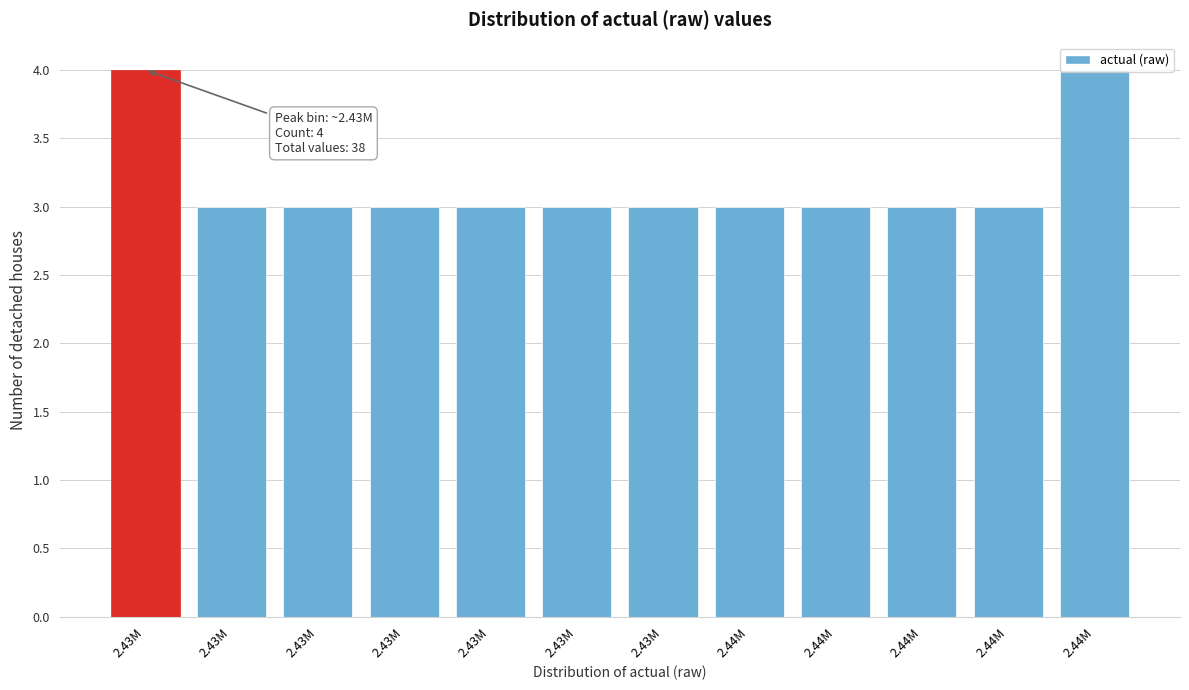

Does the chart contain any negative values?

No